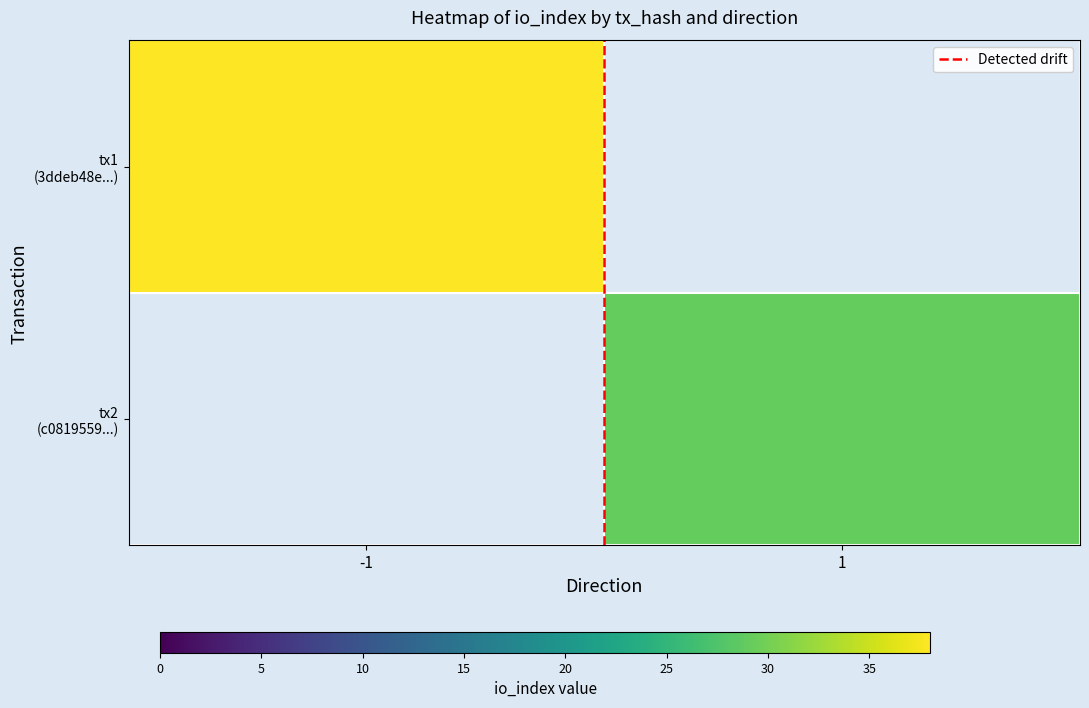

How many categories are shown in the chart?

2